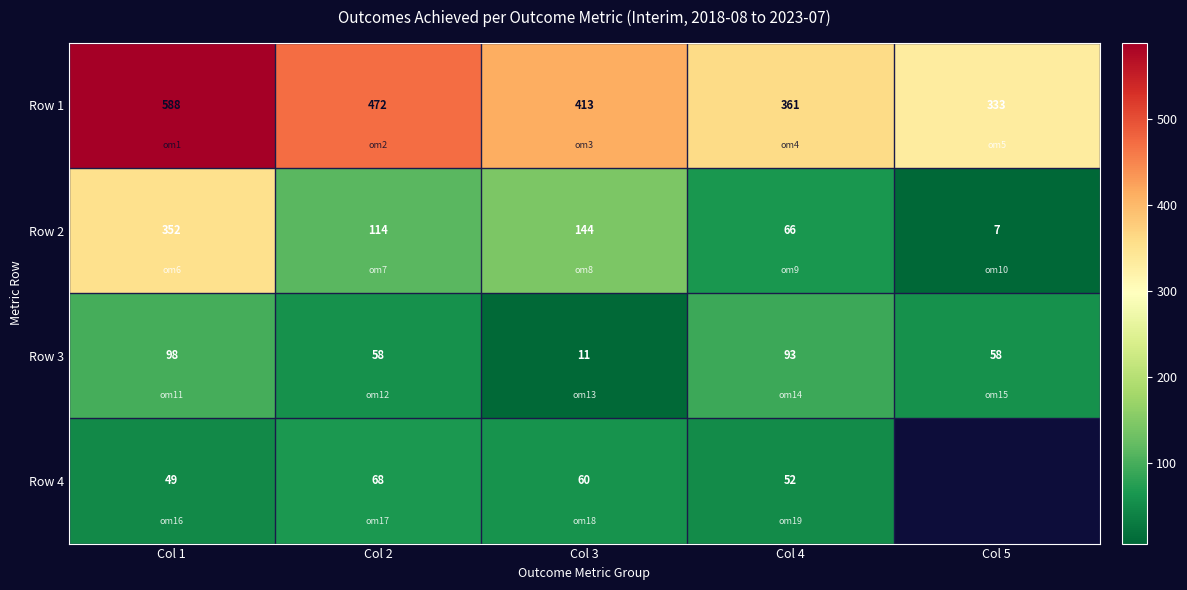

Is the value of Row 4 at Col 2 greater than the value of Row 3 at Col 2?

Yes